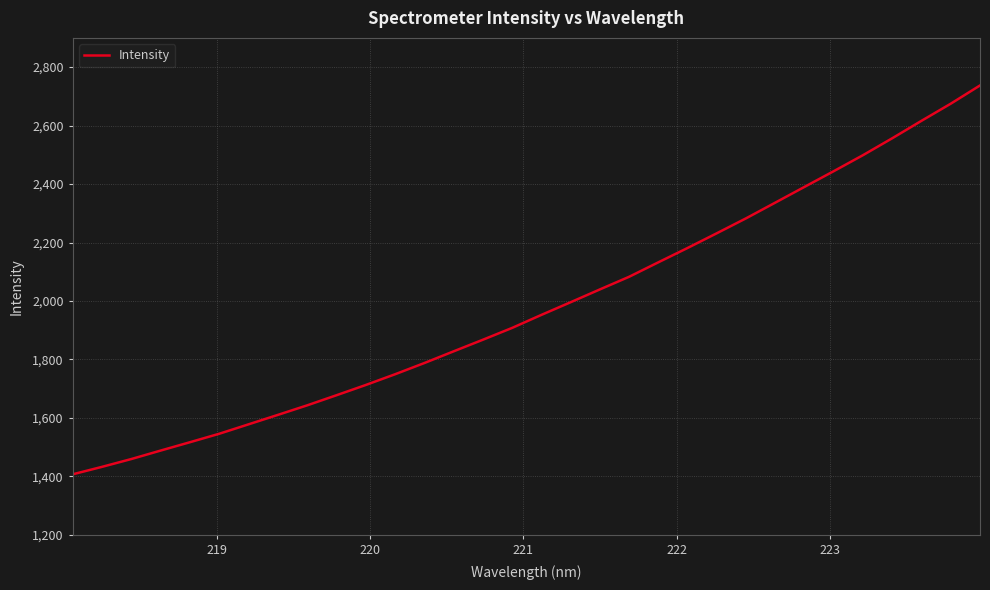

What is the greatest value displayed?

2737.3